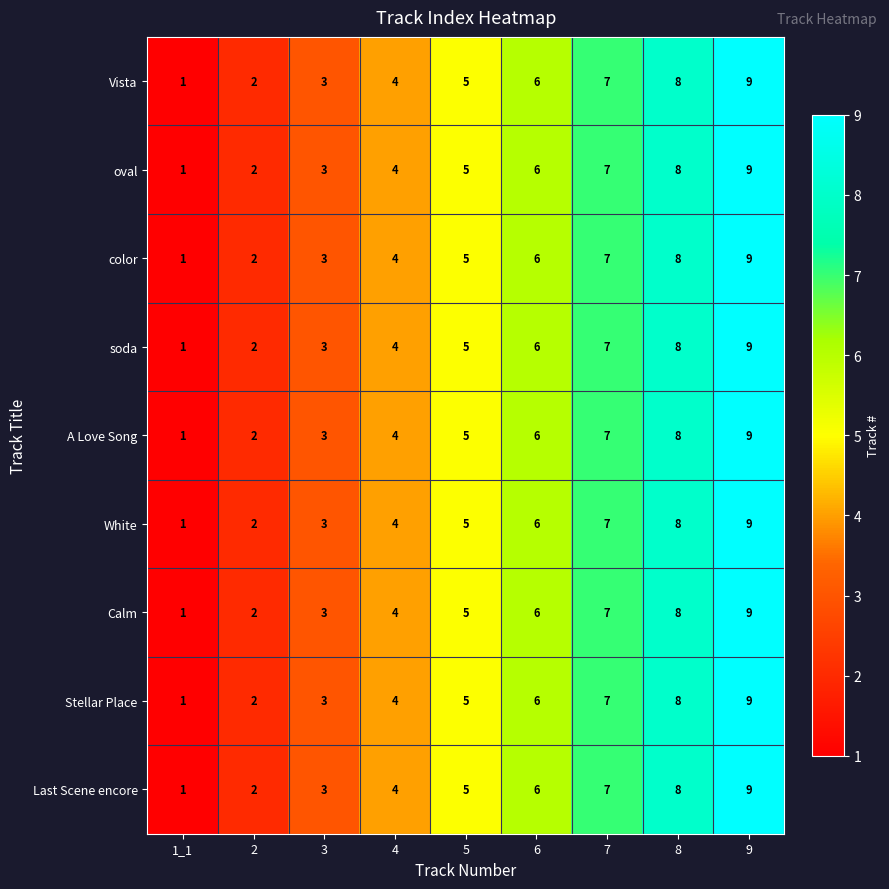

Rank the categories by Vista value from highest to lowest.

9, 8, 7, 6, 5, 4, 3, 2, 1_1